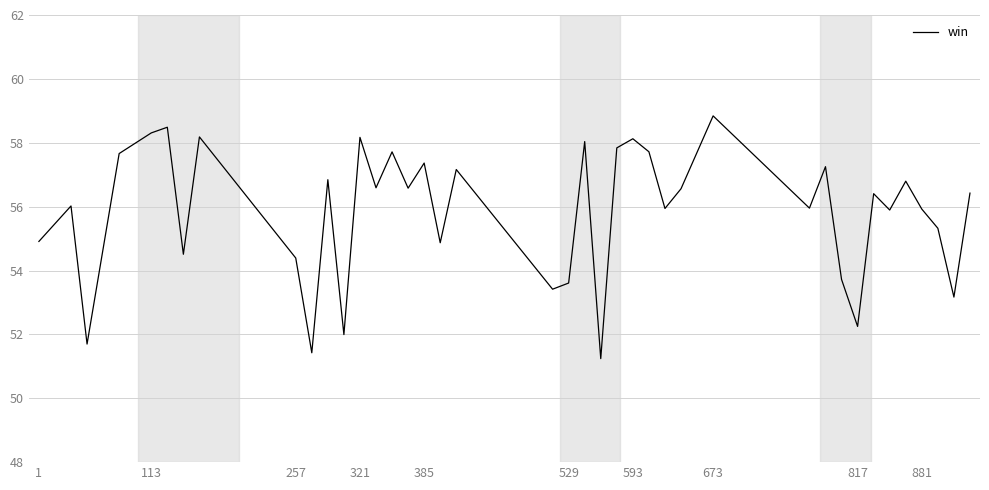

What is the difference between the maximum and minimum values?

7.6